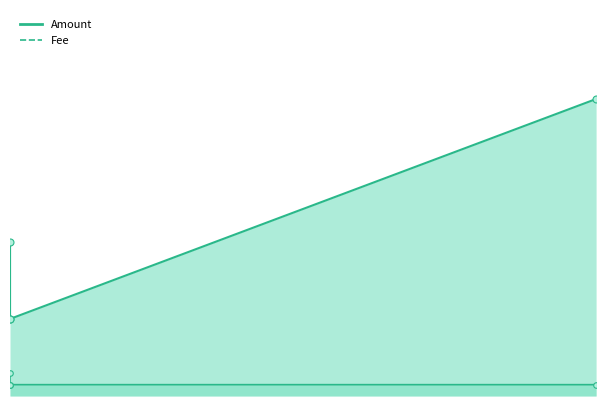

Between 2020-08-23 11:26:45 and 2019-06-25 18:33:00, which is larger?

2020-08-23 11:26:45